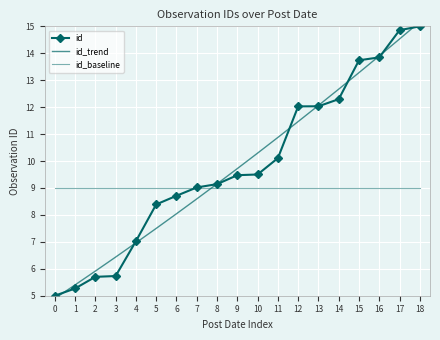

The value of id at 8 is 1.9. True or false?

False